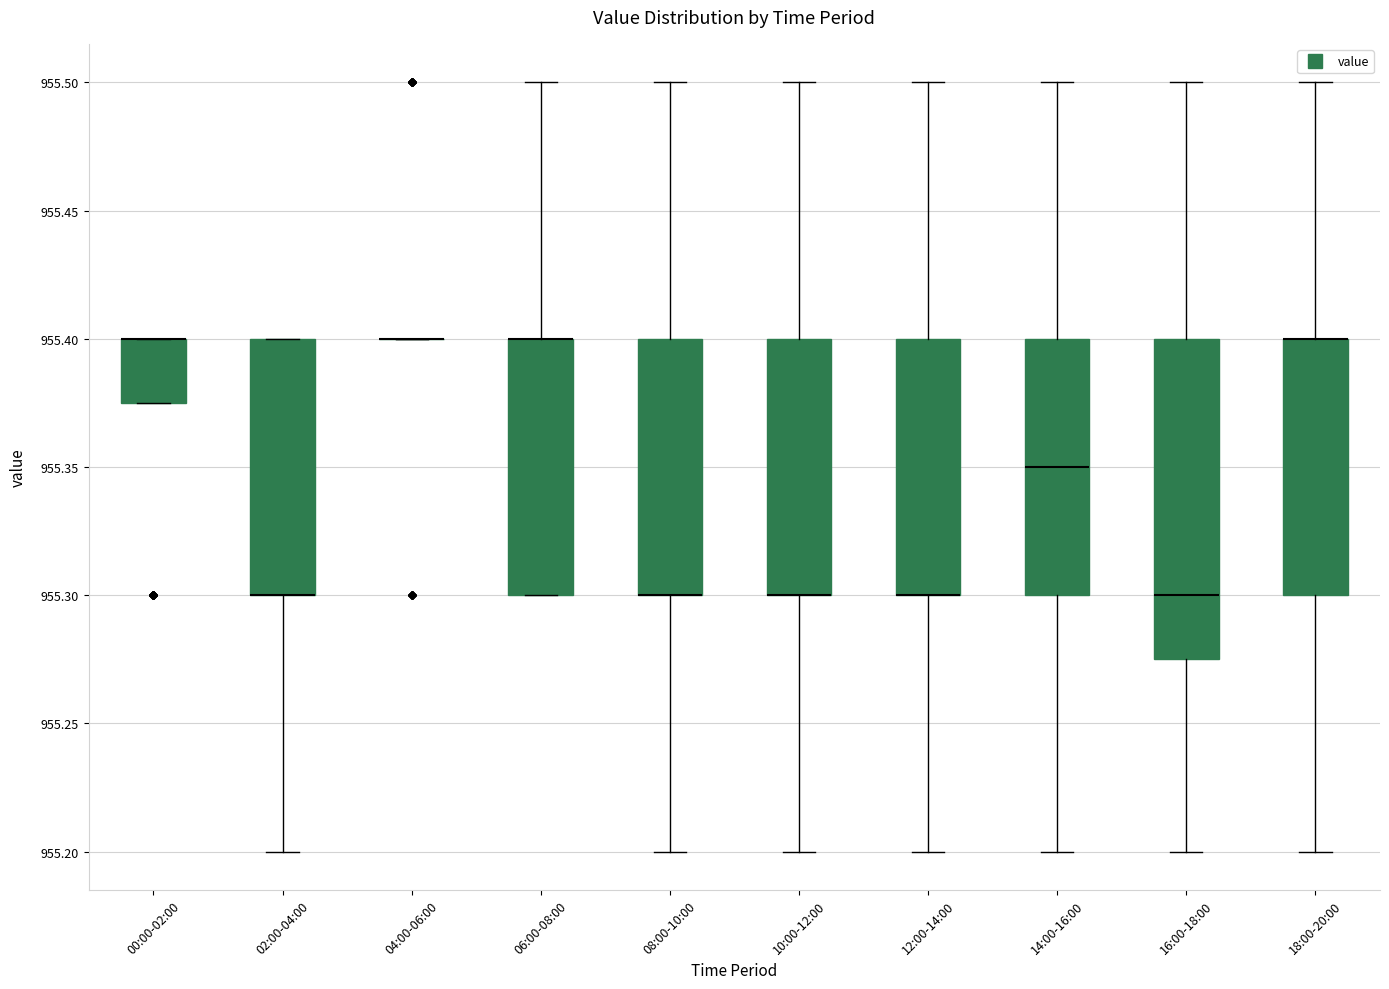

Which box is the tallest, from its lower edge to its upper edge?

16:00-18:00